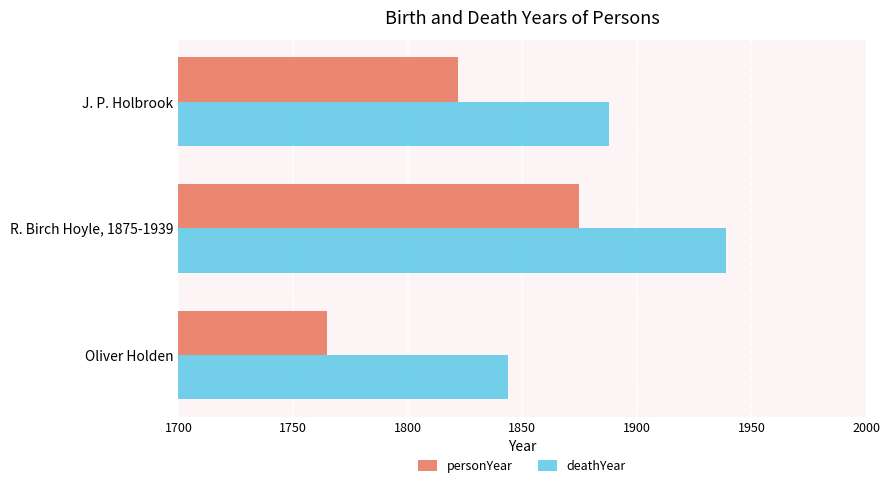

Which series has the largest range (max minus min)?

personYear